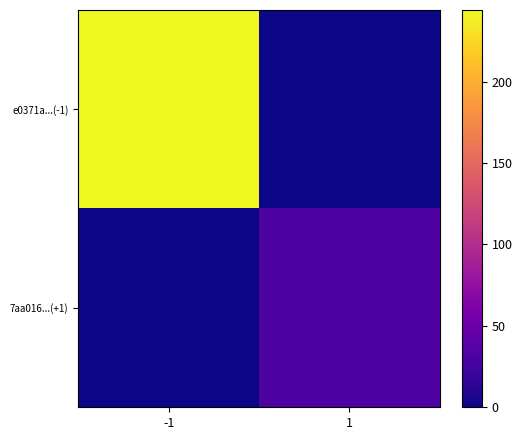

Rank the series by their average value, from lowest to highest.

7aa016...(+1), e0371a...(-1)